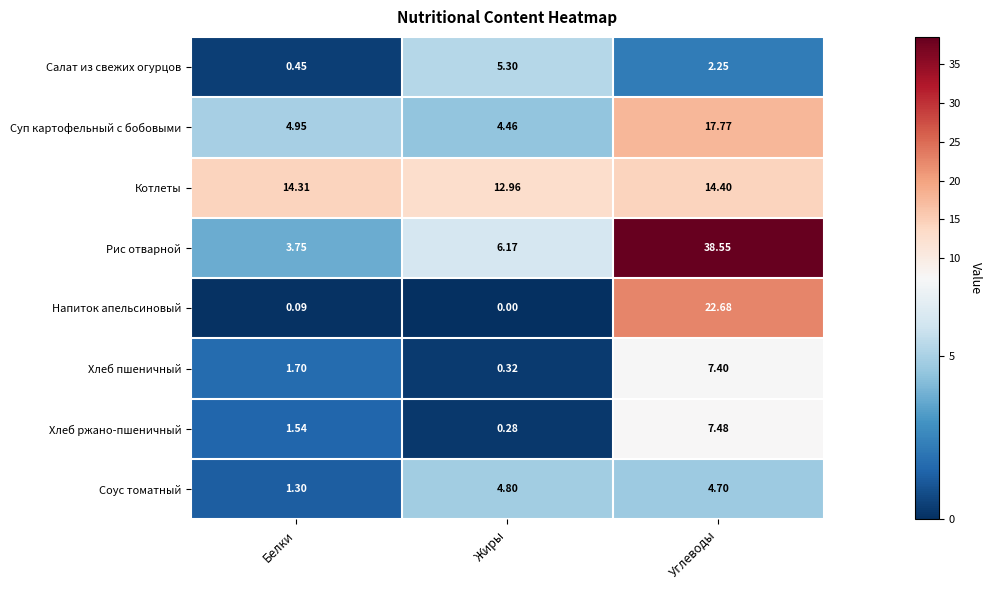

Which series has the largest range (max minus min)?

Рис отварной